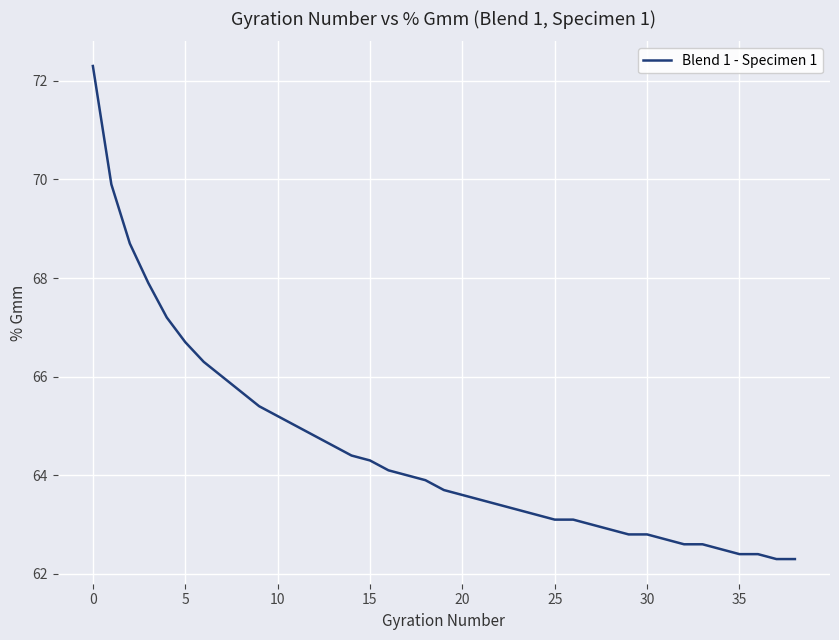

What is the minimum value shown in the chart?

62.3